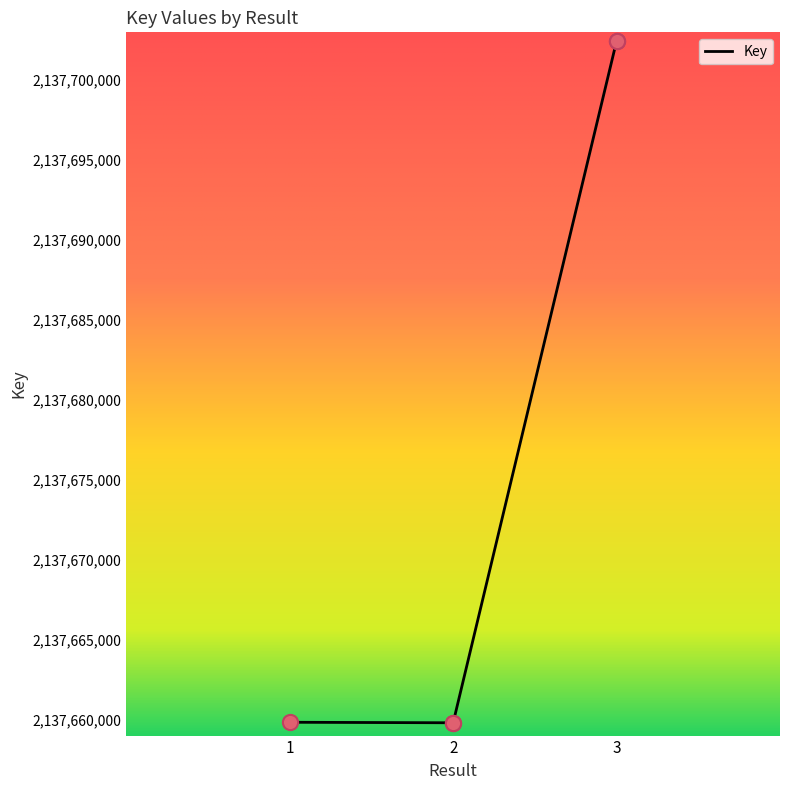

Approximately how many times larger is the value at 2 compared to 3?

1.0